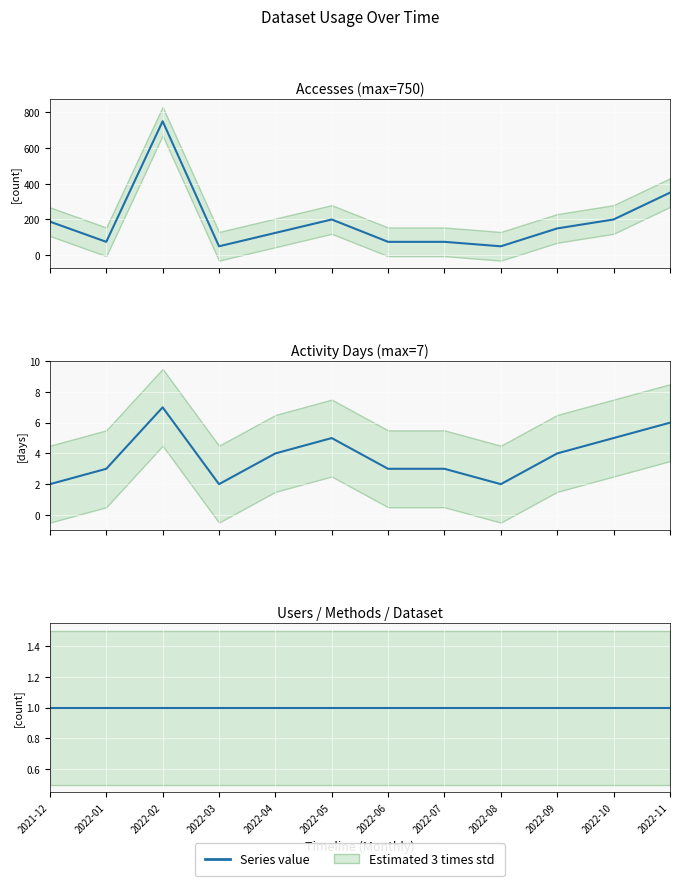

True or false: Users and Activity Days intersect in this chart.

False